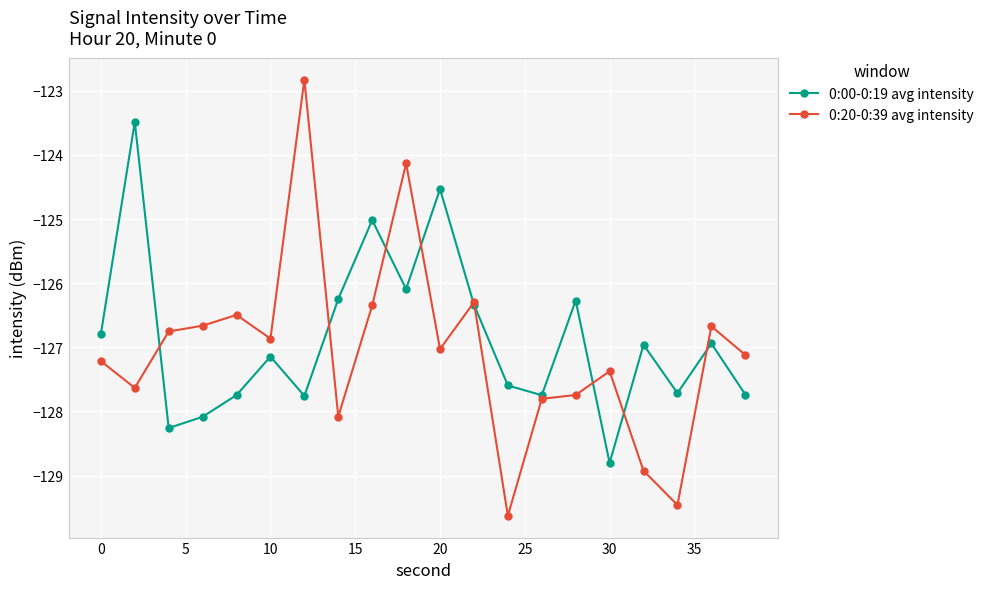

Which series has the widest spread of values?

0:20-0:39 avg intensity